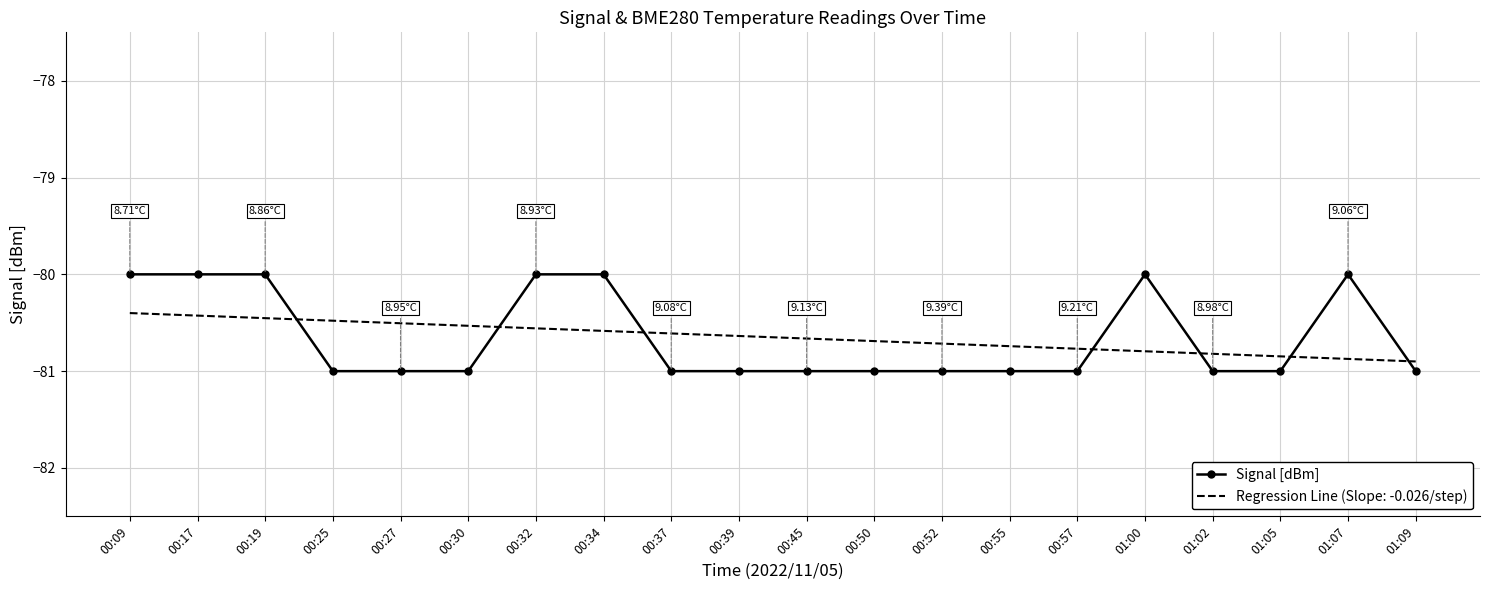

What is the difference between the Signal [dBm] values at 00:27 and 00:32?

1.0